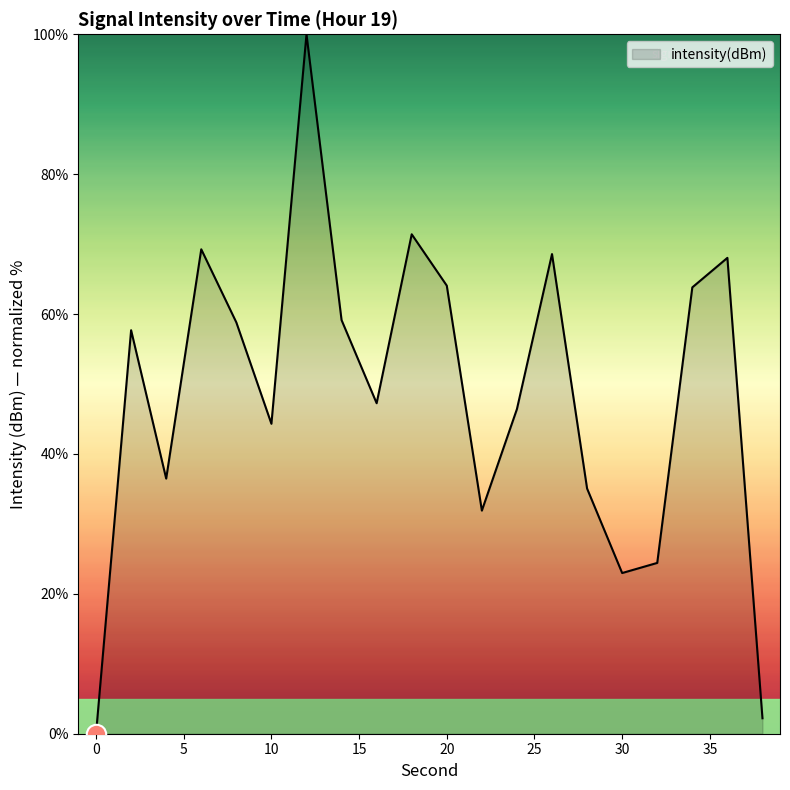

What is the greatest value displayed?

100.0